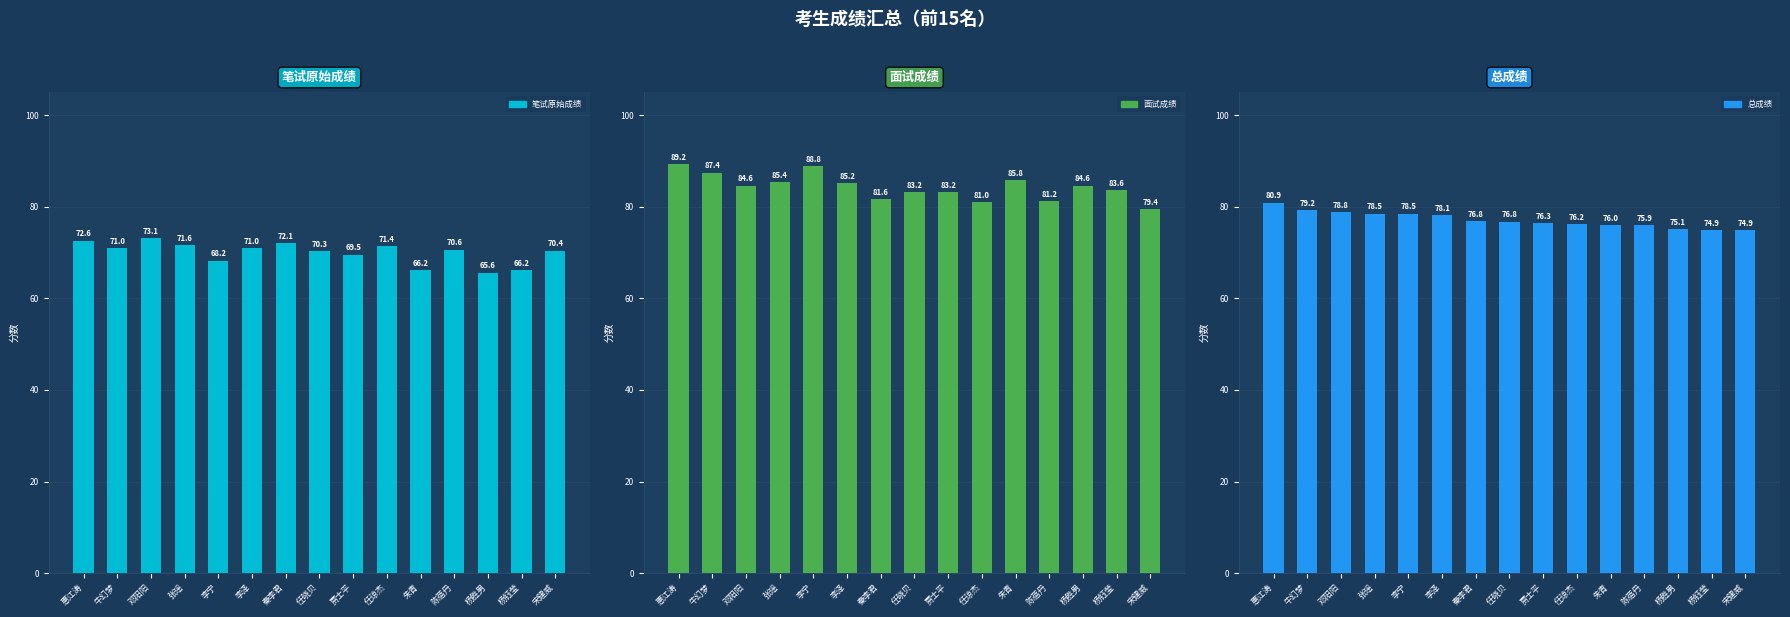

At 任琼杰, list the series in order from smallest to largest.

笔试原始成绩, 总成绩, 面试成绩